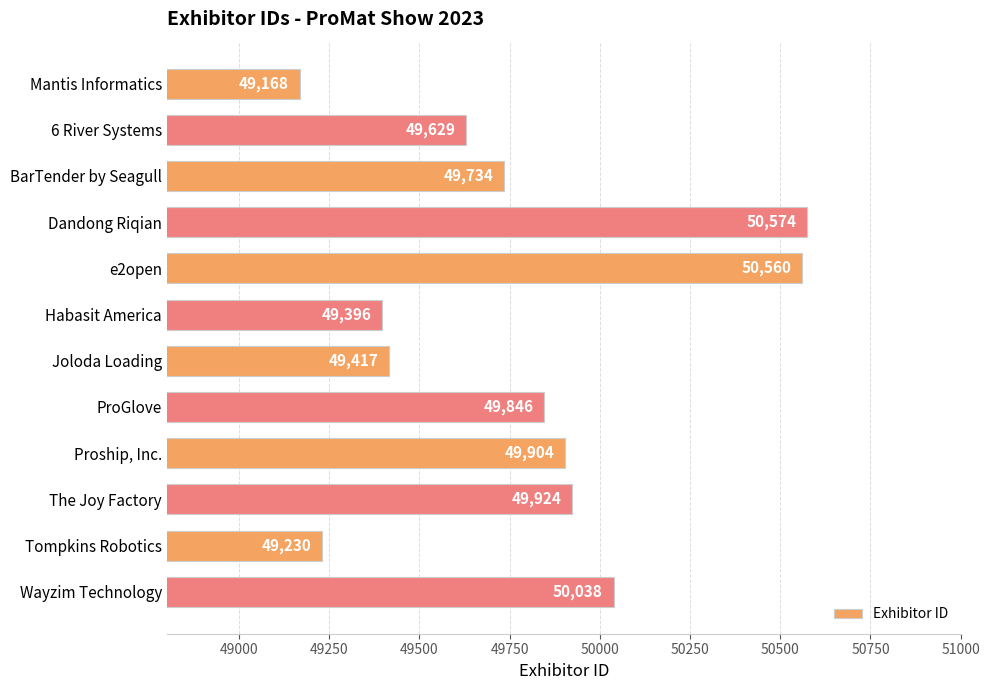

Does the chart contain any negative values?

No